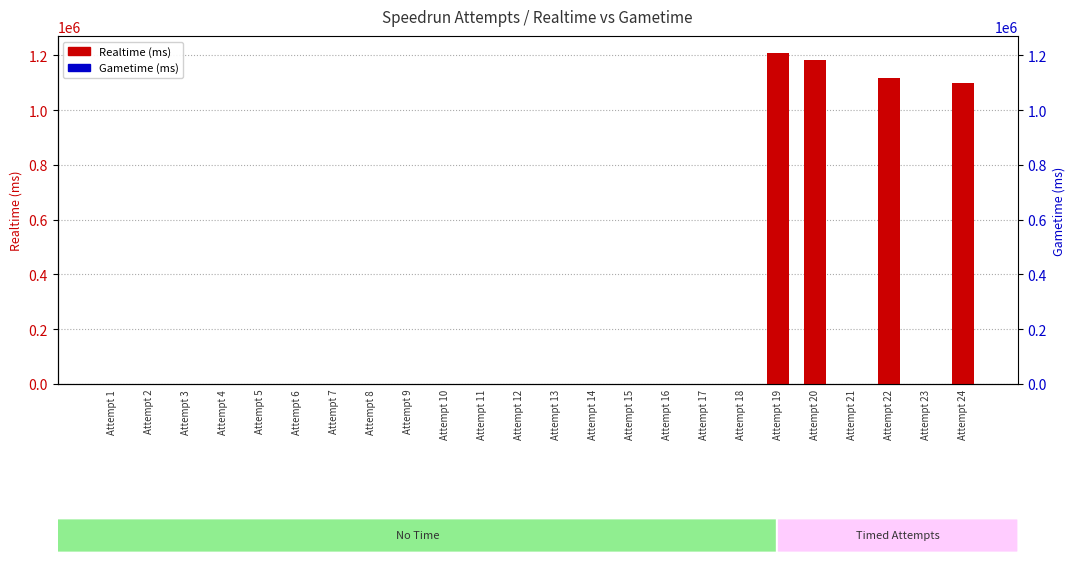

Reading left to right, transcribe all the data shown in this chart.

Realtime (ms): 0	0	0	0	0	0	0	0	0	0	0	0	0	0	0	0	0	0	1210610	1184625	0	1118540	0	1098909
Gametime (ms): 0	0	0	0	0	0	0	0	0	0	0	0	0	0	0	0	0	0	0	0	0	0	0	0